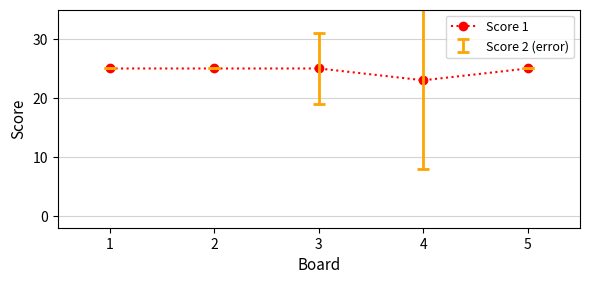

What is the value of the 5th point from the left?

25